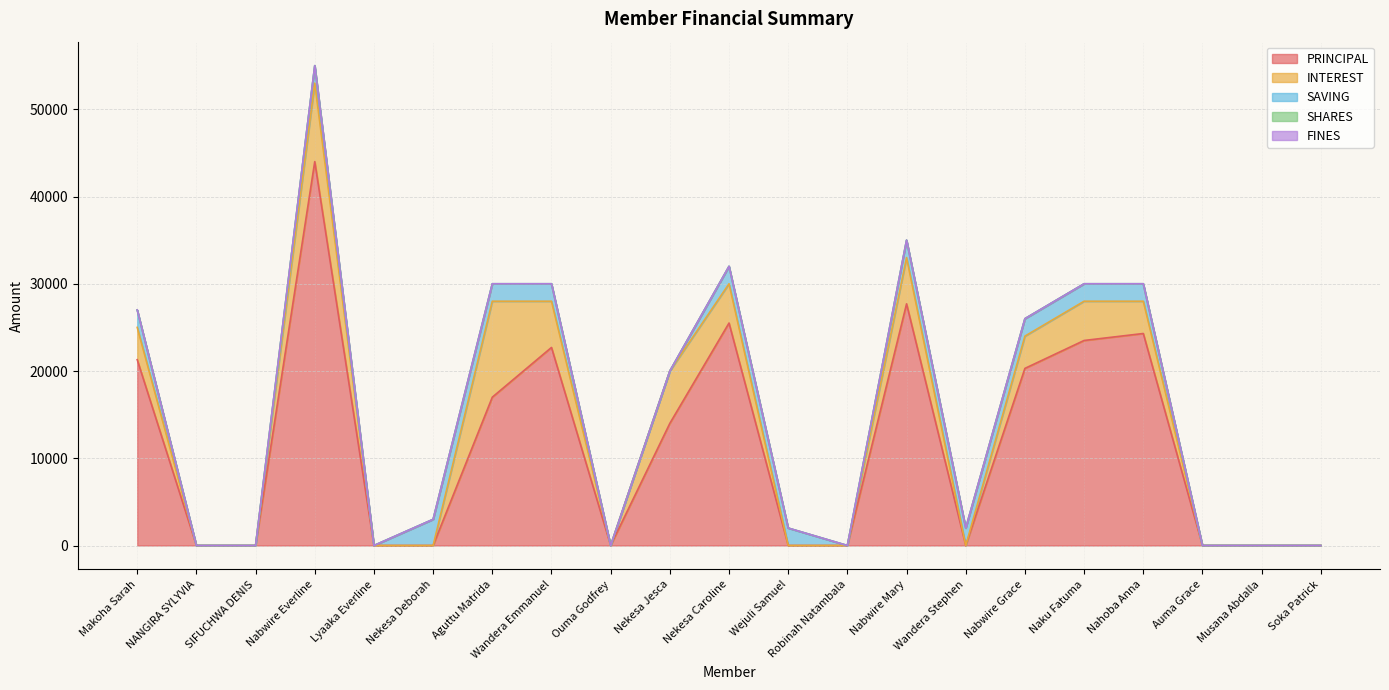

What is the label of the 15th point from the right?

Aguttu Matrida